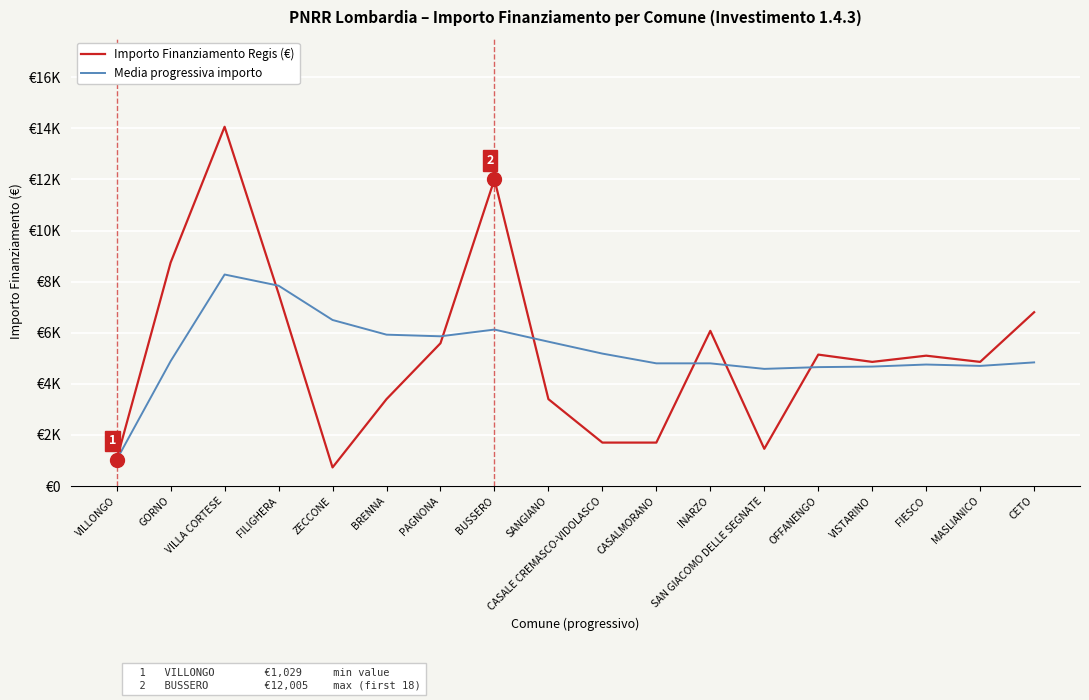

Reading right to left, extract all data points from this chart.

Importo Finanziamento Regis (€): CETO=6804.0	MASLIANICO=4860.0	FIESCO=5103.0	VISTARINO=4860.0	OFFANENGO=5145.0	SAN GIACOMO DELLE SEGNATE=1458.0	INARZO=6075.0	CASALMORANO=1701.0	CASALE CREMASCO-VIDOLASCO=1701.0	SANGIANO=3402.0	BUSSERO=12005.0	PAGNONA=5589.0	BRENNA=3402.0	ZECCONE=729.0	FILIGHERA=7533.0	VILLA CORTESE=14063.0	GORNO=8748.0	VILLONGO=1029.0
Media progressiva importo: CETO=4840.3	MASLIANICO=4703.4	FIESCO=4756.5	VISTARINO=4676.0	OFFANENGO=4655.2	SAN GIACOMO DELLE SEGNATE=4586.4	INARZO=4802.8	CASALMORANO=4803.2	CASALE CREMASCO-VIDOLASCO=5184.6	SANGIANO=5651.0	BUSSERO=6124.9	PAGNONA=5861.6	BRENNA=5925.8	ZECCONE=6500.4	FILIGHERA=7843.2	VILLA CORTESE=8280.0	GORNO=4888.5	VILLONGO=1029.0